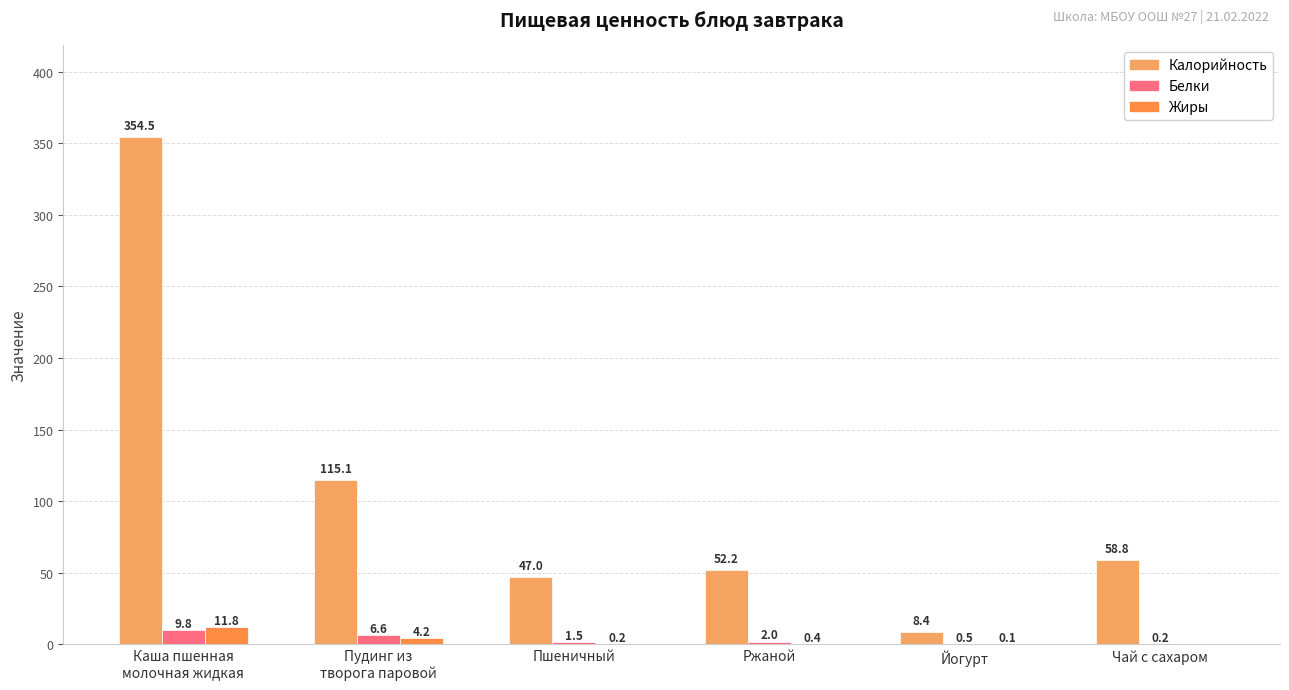

What is the maximum value for Белки?

9.8